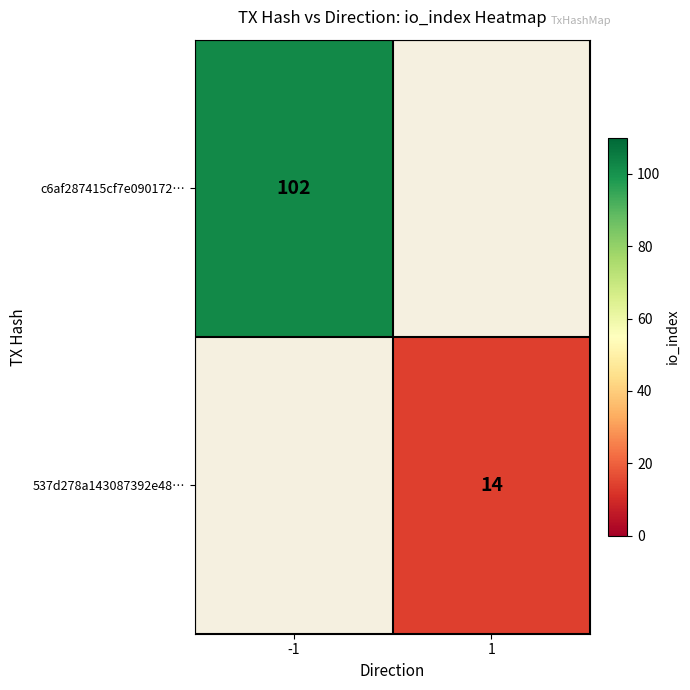

Is it true that 537d278a143087392e48… equals 14 at 1?

True